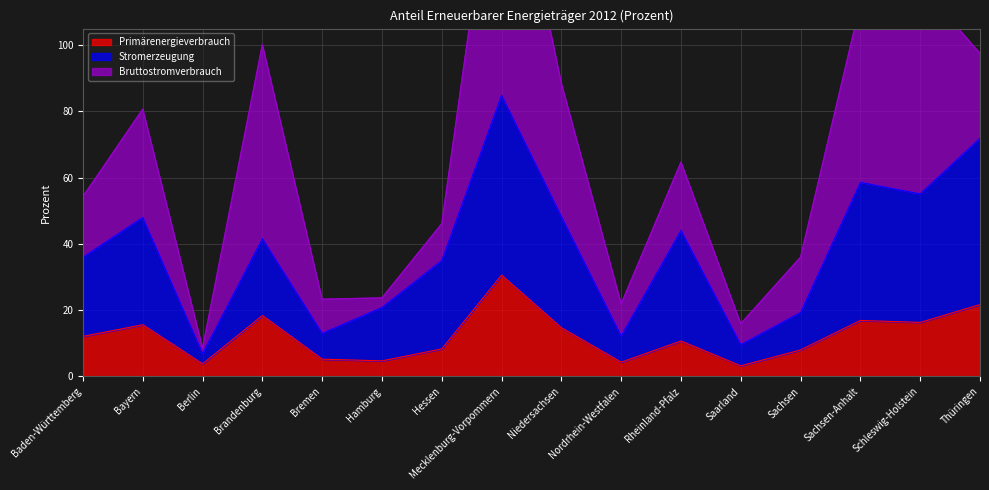

What value does the Stromerzeugung series have at Bremen?

13.0